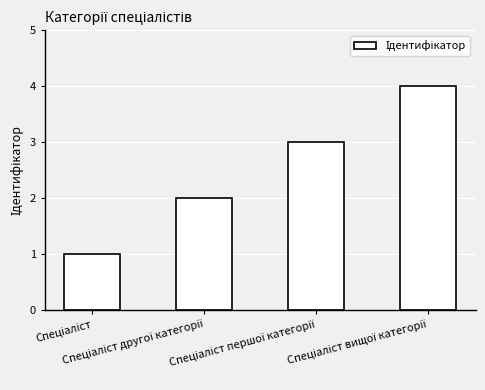

What is the sum of all values?

10